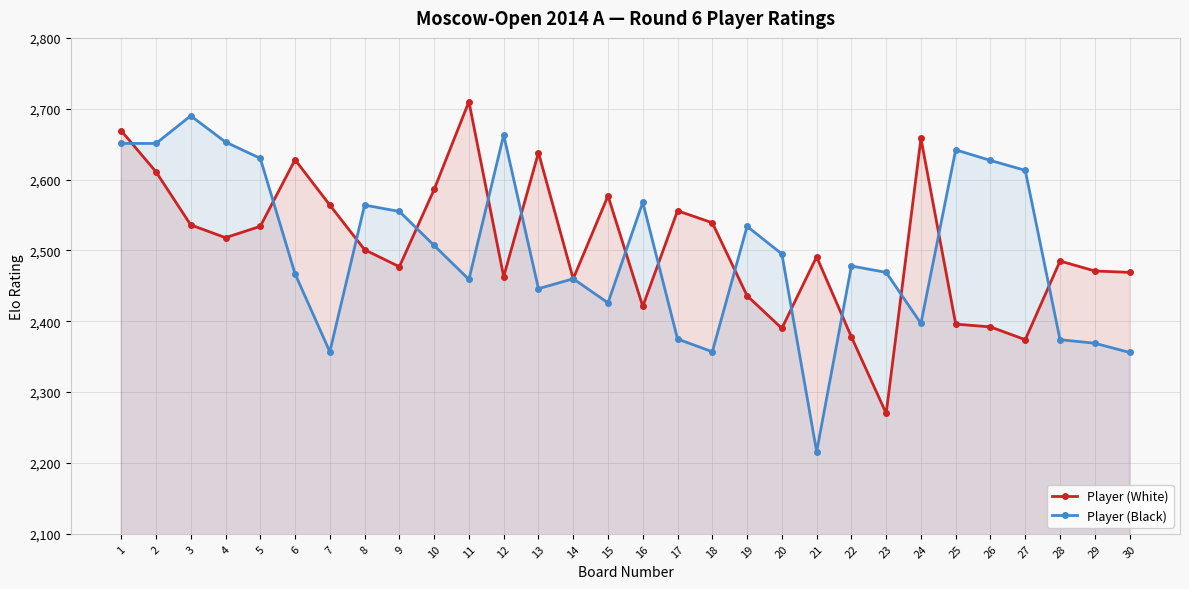

At which category does Player (White) reach its first local peak?

6